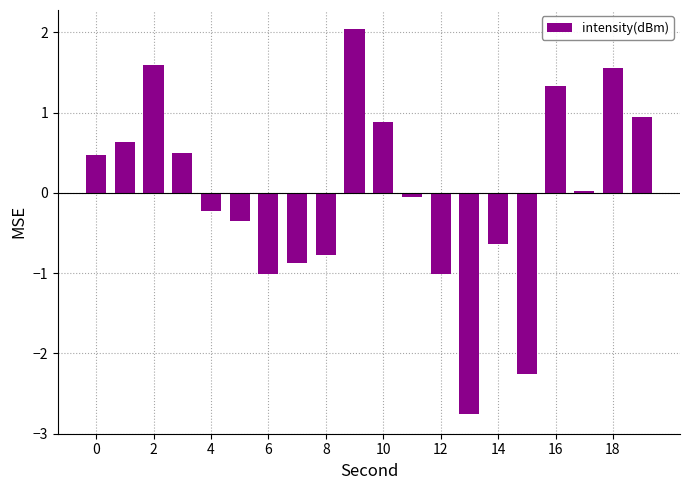

What is the value of the 8th bar from the left?

-0.9